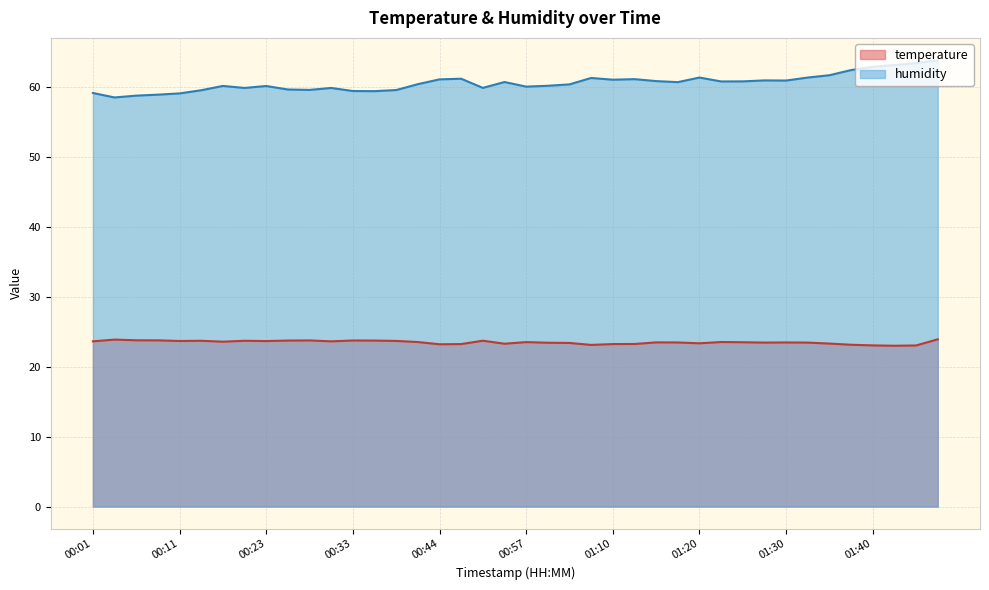

True or false: humidity has more than 0 interior local peaks.

True